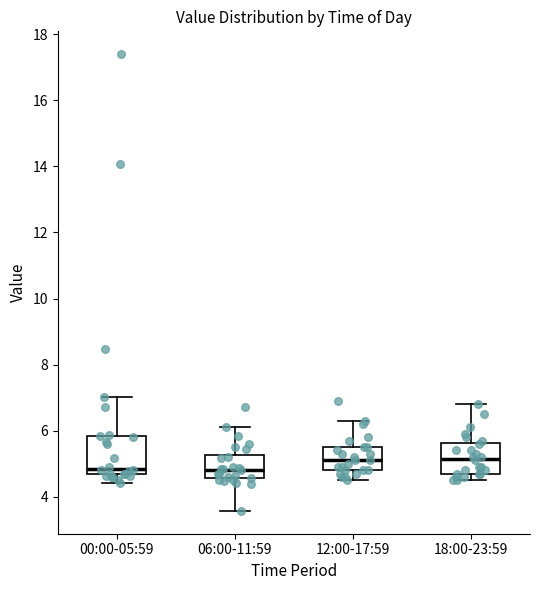

Reading left to right, read every box against the y-axis: the position of its median line, the range the box covers, and the ends of its whiskers. The values are not printed on the chart, so give them approximately, as read against the axis.

00:00-05:59: median 4.8, box 4.6 to 5.8, whiskers 4.4 to 7.0
06:00-11:59: median 4.8, box 4.6 to 5.2, whiskers 3.6 to 6.2
12:00-17:59: median 5.2, box 4.8 to 5.6, whiskers 4.6 to 6.4
18:00-23:59: median 5.2, box 4.8 to 5.6, whiskers 4.6 to 6.8